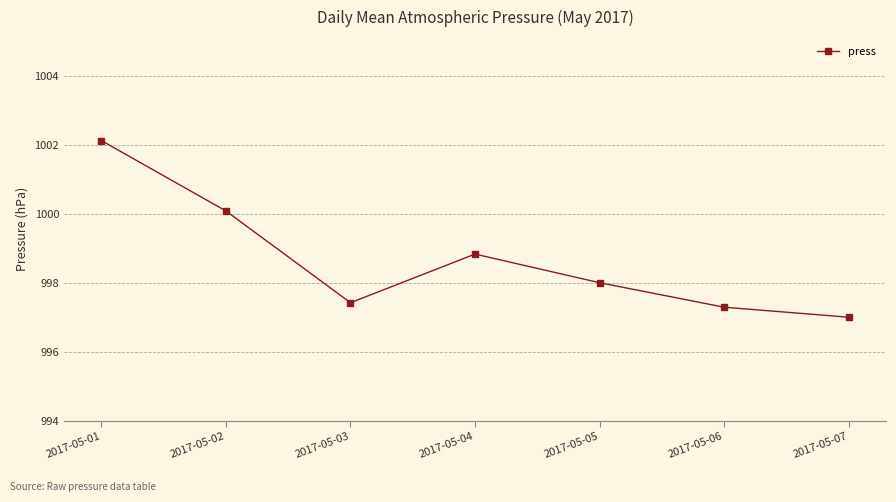

How many points are higher than both their immediate neighbors (excluding endpoints)?

1